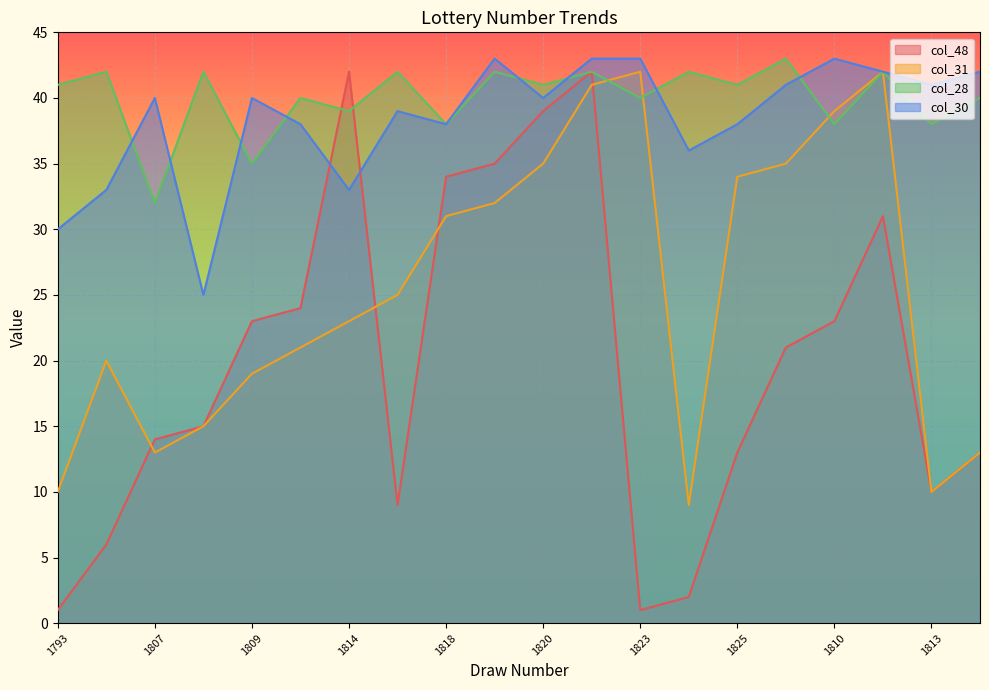

Read the col_48 value at 1802.

6